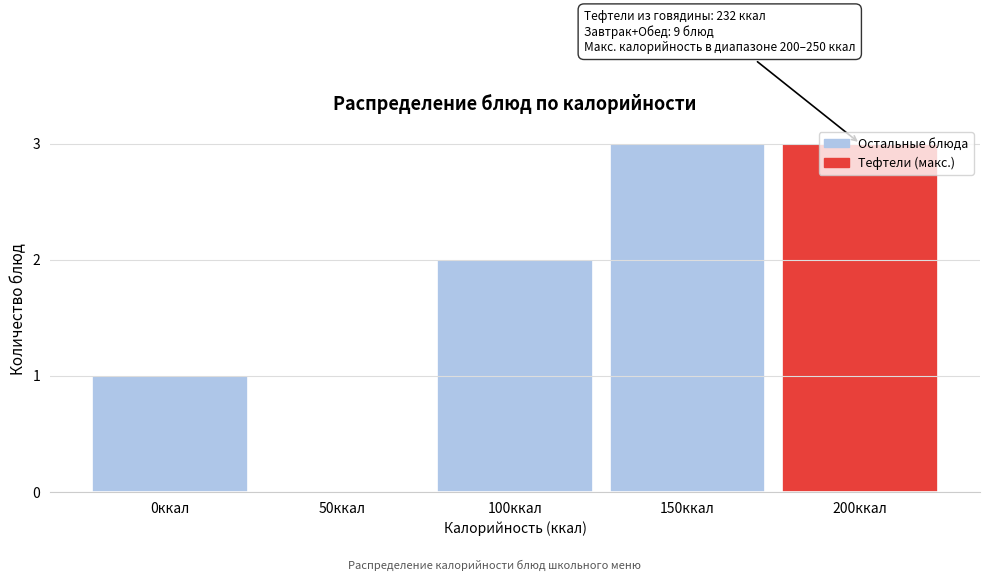

The value at 200ккал is 3. True or false?

True